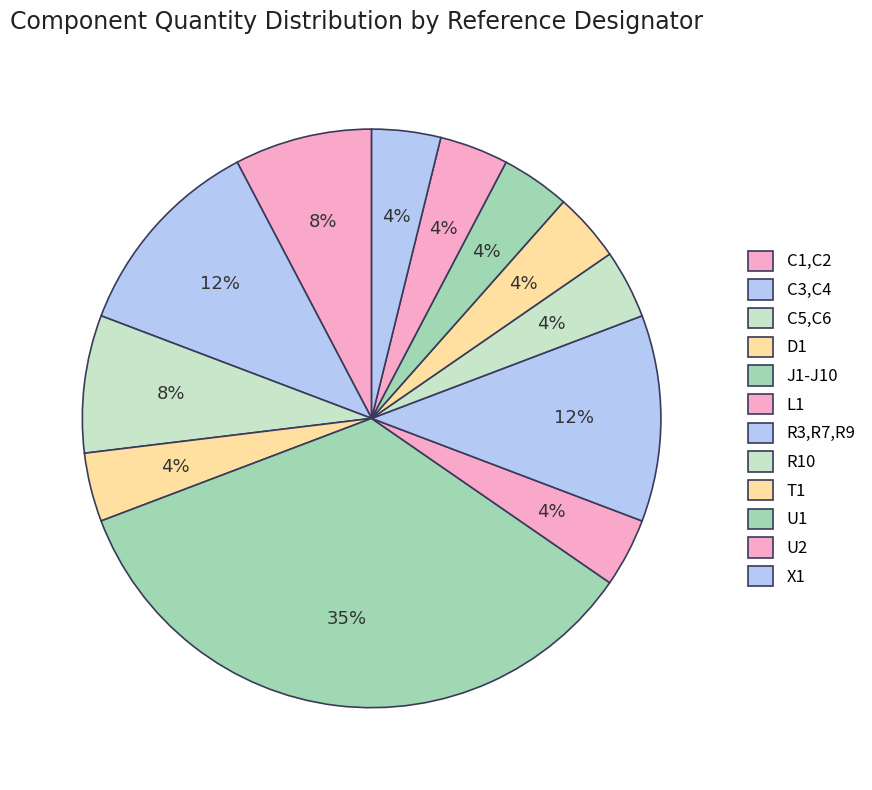

Count the number of slices in the pie.

12